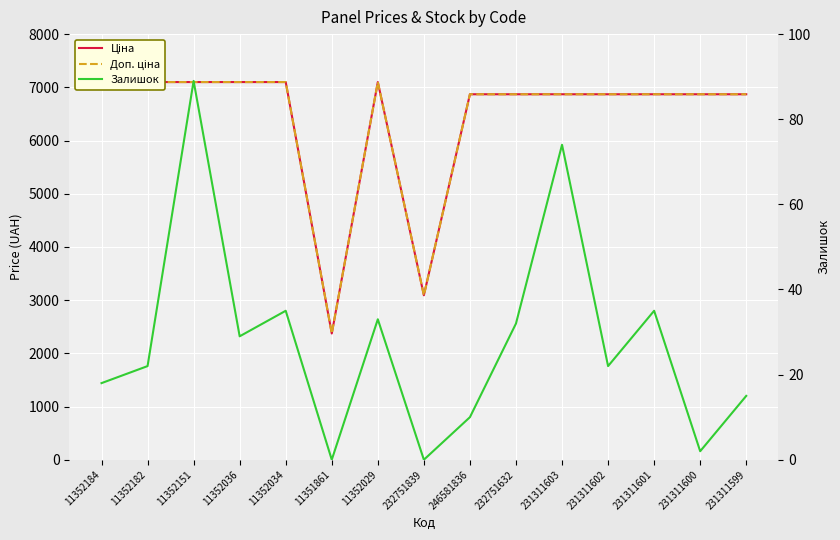

Reading left to right, extract all data points from this chart.

Ціна: 11352184=7098.8	11352182=7098.8	11352151=7098.8	11352036=7098.8	11352034=7098.8	11351861=2372.4	11352029=7098.8	232751839=3091.2	246581836=6869.4	232751632=6869.4	231311603=6869.4	231311602=6869.4	231311601=6869.4	231311600=6869.4	231311599=6869.4
Доп. ціна: 11352184=7098.8	11352182=7098.8	11352151=7098.8	11352036=7098.8	11352034=7098.8	11351861=2372.0	11352029=7098.8	232751839=3091.0	246581836=6869.4	232751632=6869.4	231311603=6869.4	231311602=6869.4	231311601=6869.4	231311600=6869.4	231311599=6869.4
Залишок: 11352184=18.0	11352182=22.0	11352151=89.0	11352036=29.0	11352034=35.0	11351861=0.0	11352029=33.0	232751839=0.0	246581836=10.0	232751632=32.0	231311603=74.0	231311602=22.0	231311601=35.0	231311600=2.0	231311599=15.0